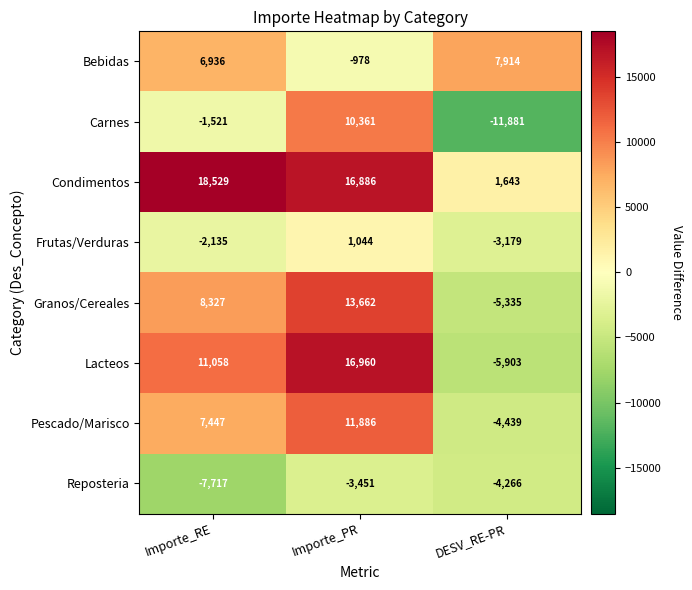

The Bebidas series shows 3767 at Importe_RE. True or false?

False